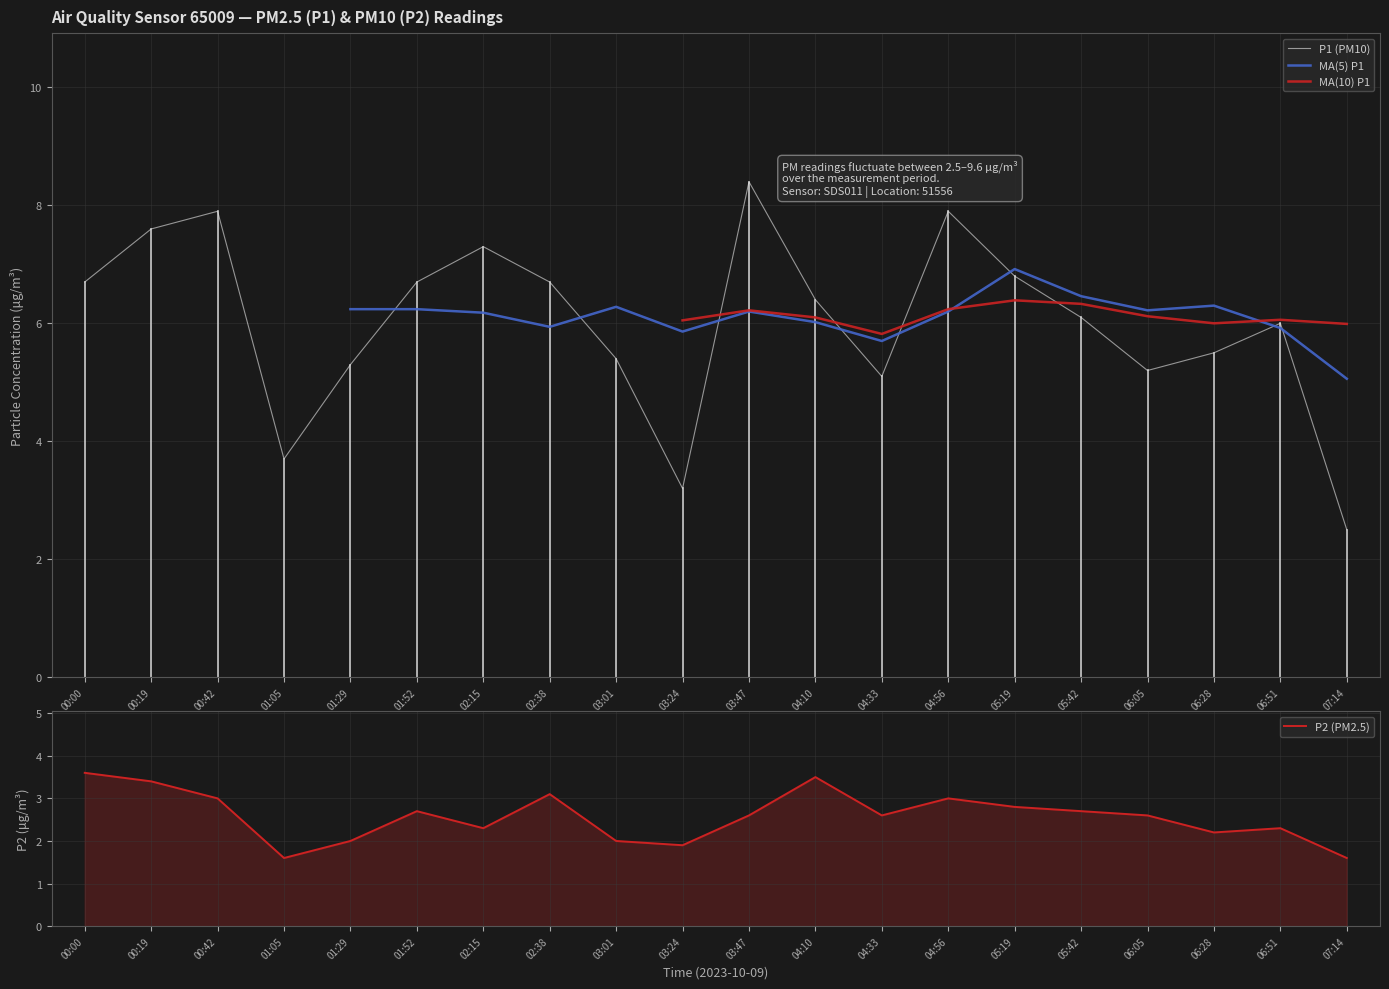

Rank the series by their average value, from highest to lowest.

P1, P2